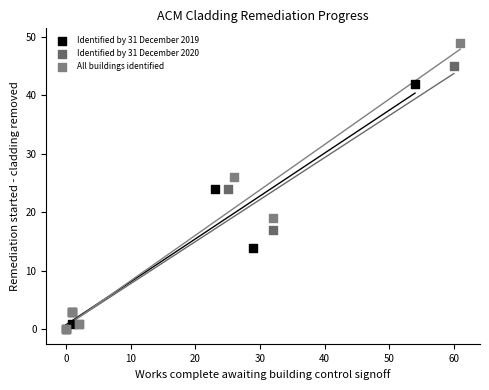

Which series has the widest spread of Y values?

All buildings identified